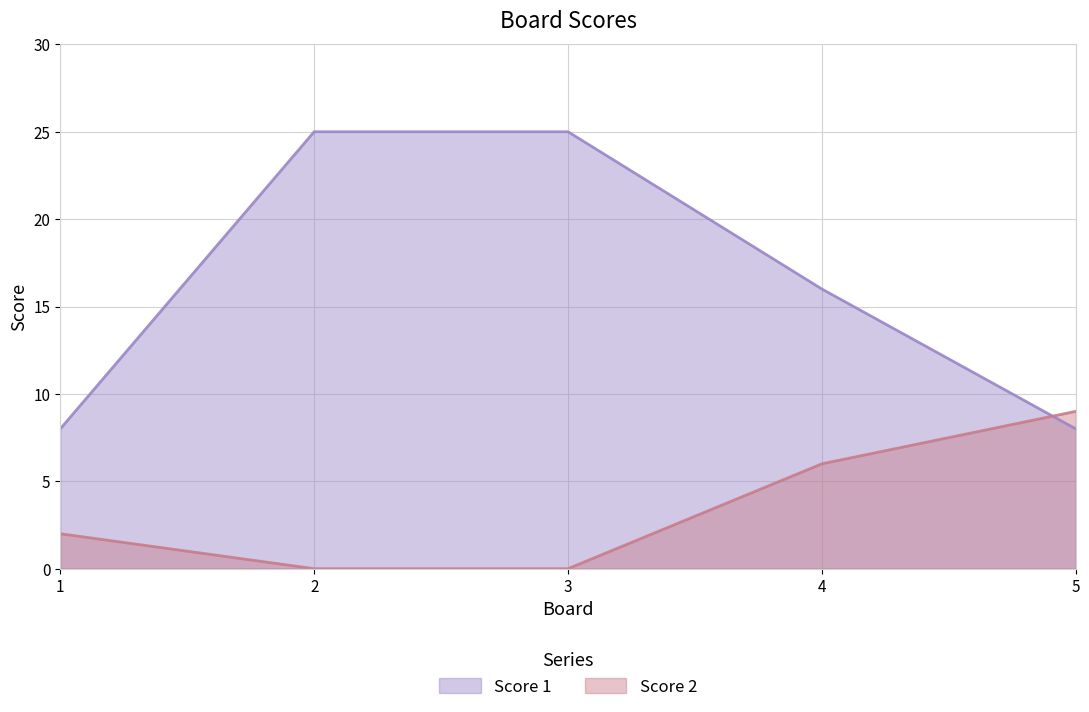

Does the chart display data point markers on the line(s)?

No